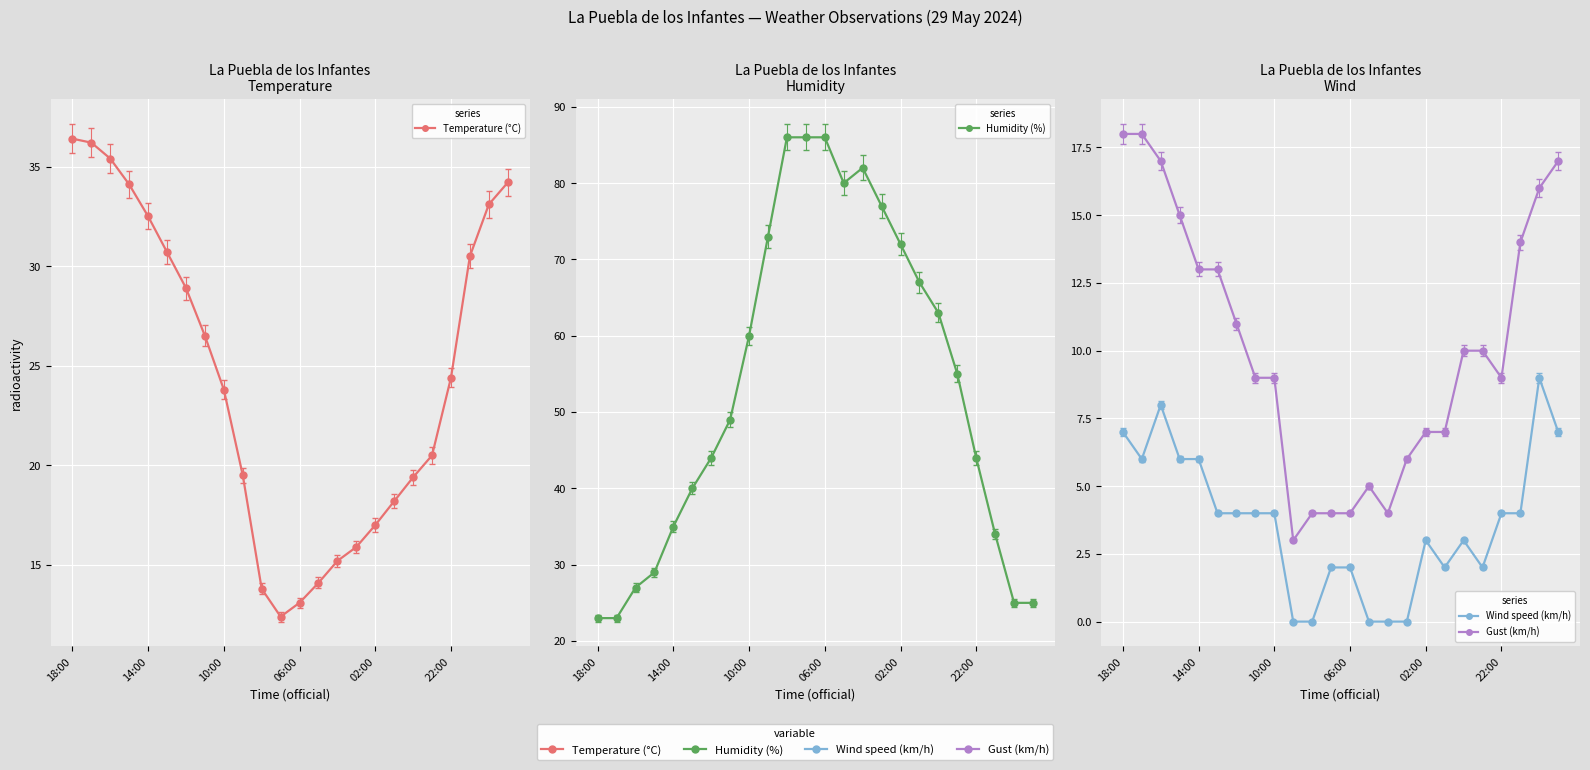

What is the average value of the Gust (km/h) series?

10.1